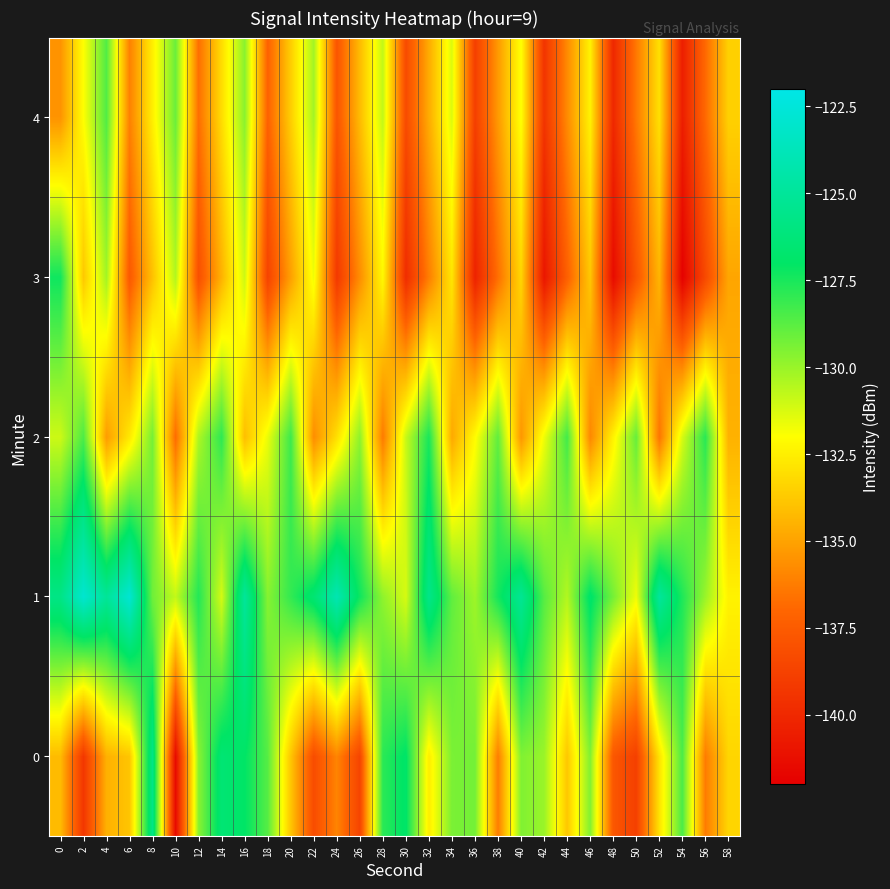

At which category does the chart reach its peak across all series?

6